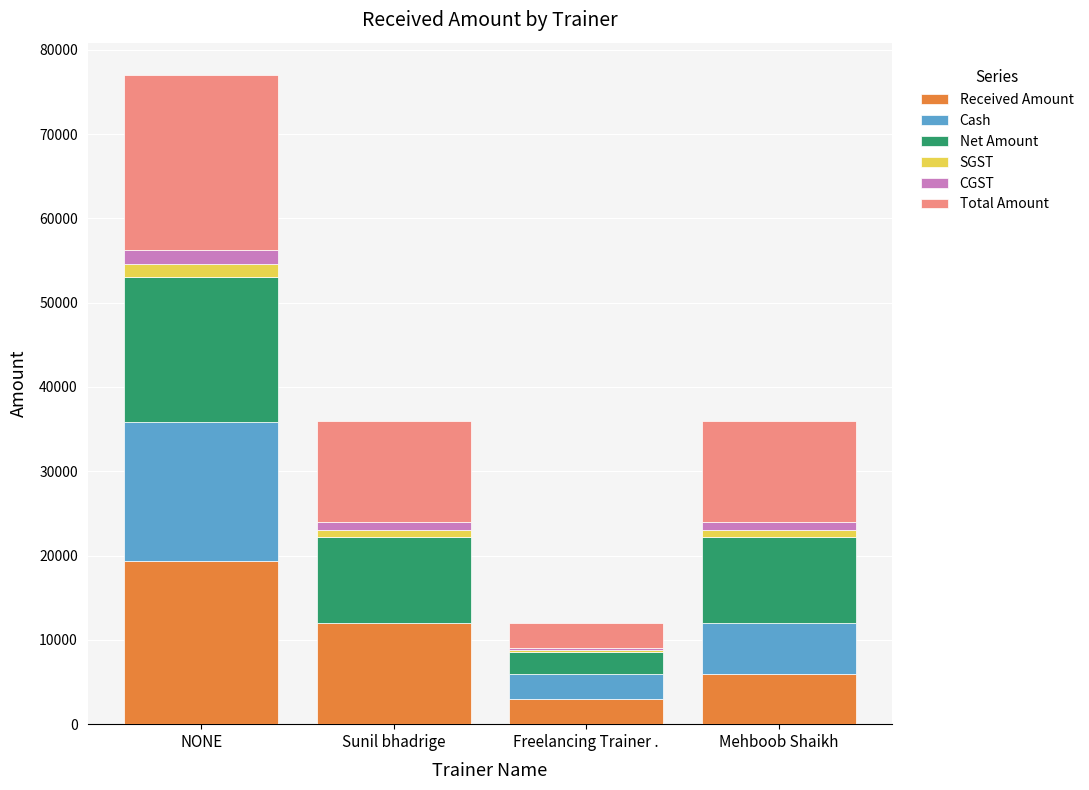

Where is Received Amount nearest to the value 11150?

Sunil bhadrige